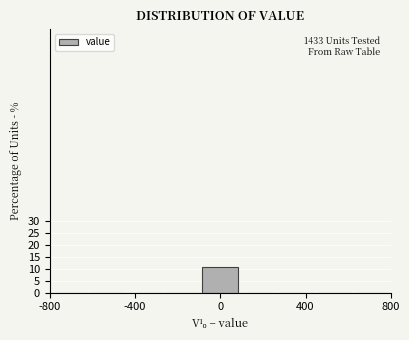

Read against the x-axis, roughly where is the centre of the tallest bar?

0